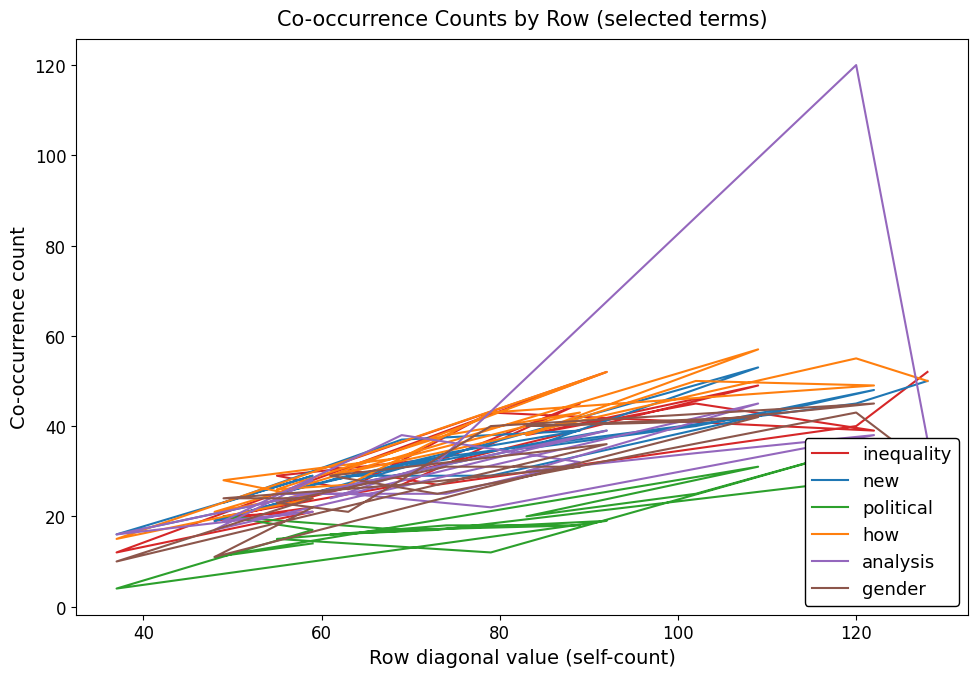

True or false: how has more than 1 interior local peaks.

True